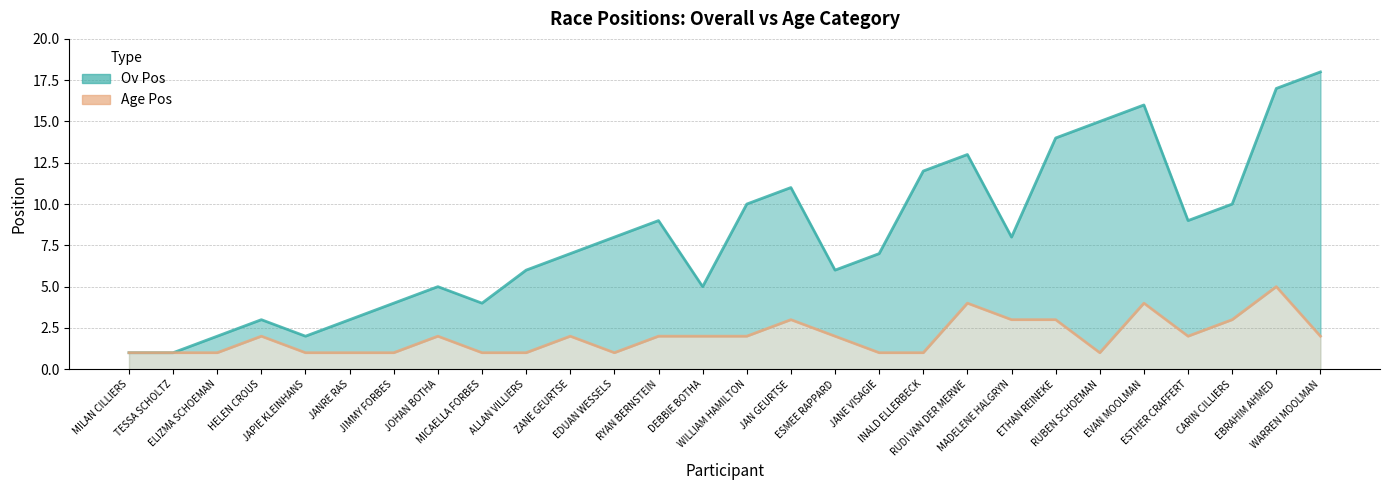

Where is Ov Pos nearest to the value 9?

RYAN BERNSTEIN